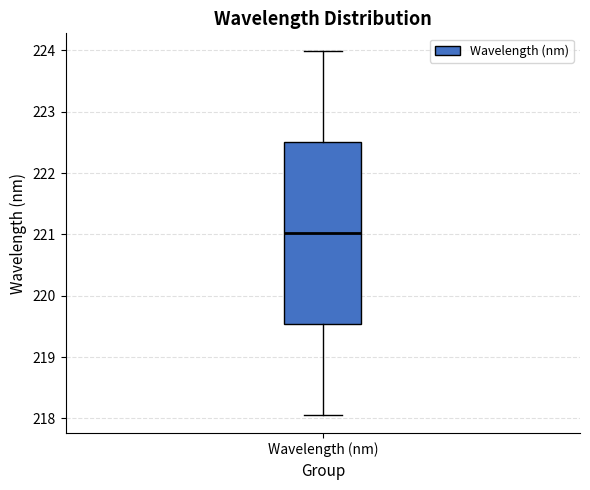

Where does the upper whisker of the box for Wavelength (nm) end on the y-axis? The values are not printed on the chart, so give them approximately, as read against the axis.

224.0